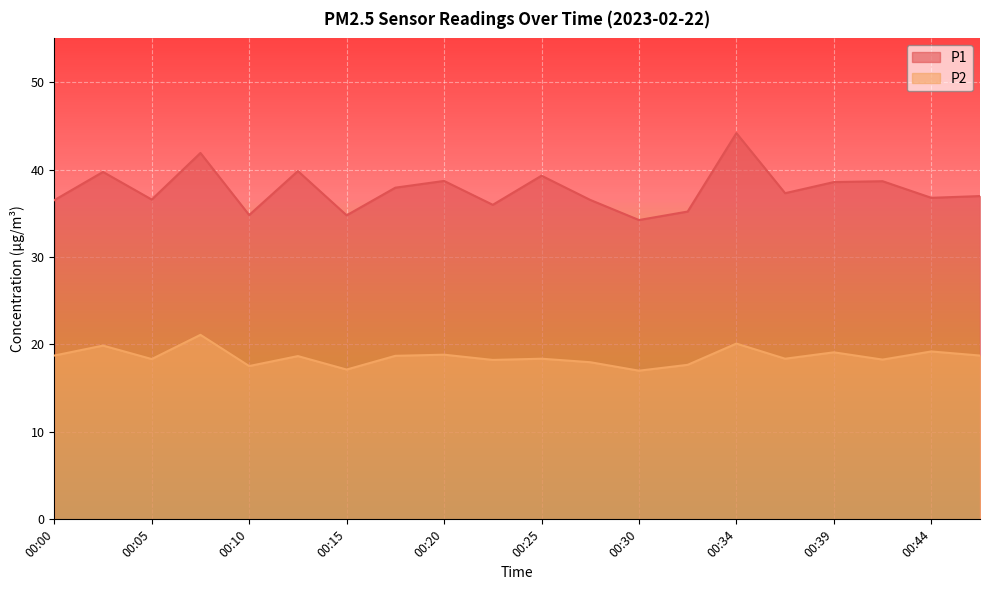

The value of P1 at 00:22 is 36.0. True or false?

True